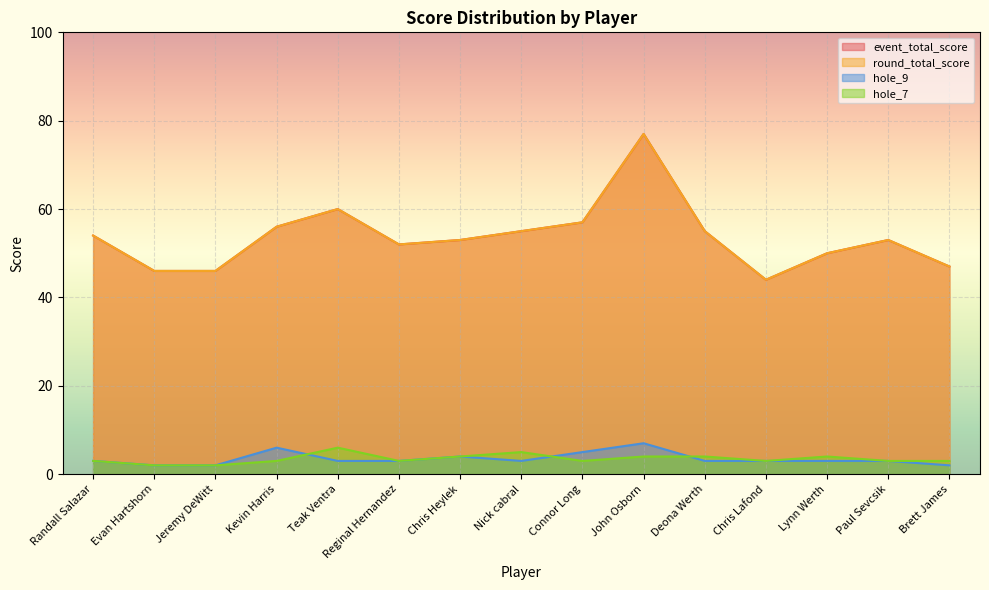

At which label is round_total_score closest to 60?

Teak Ventra